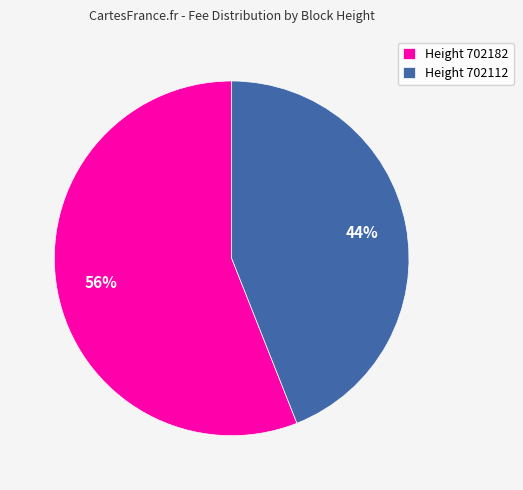

To the nearest percent, what is the average slice percentage?

50%